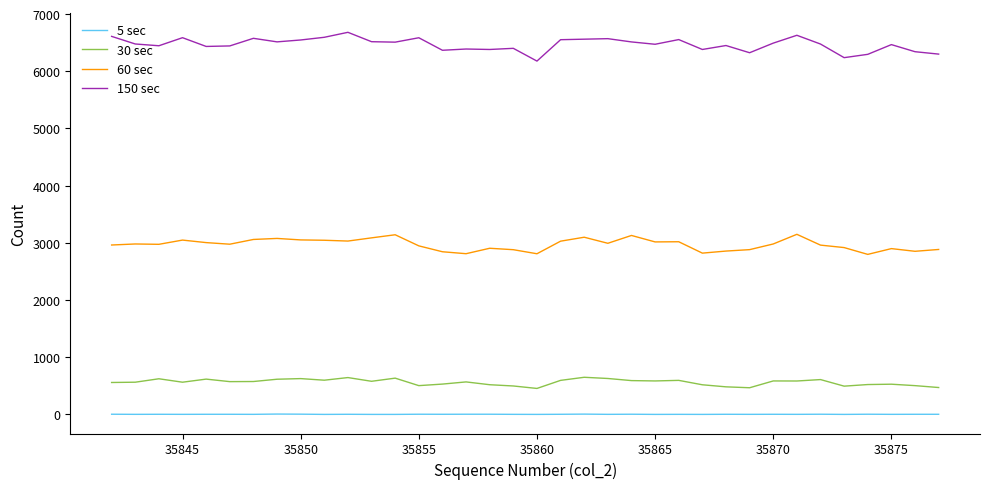

True or false: 60 sec and 150 sec cross at least once.

False